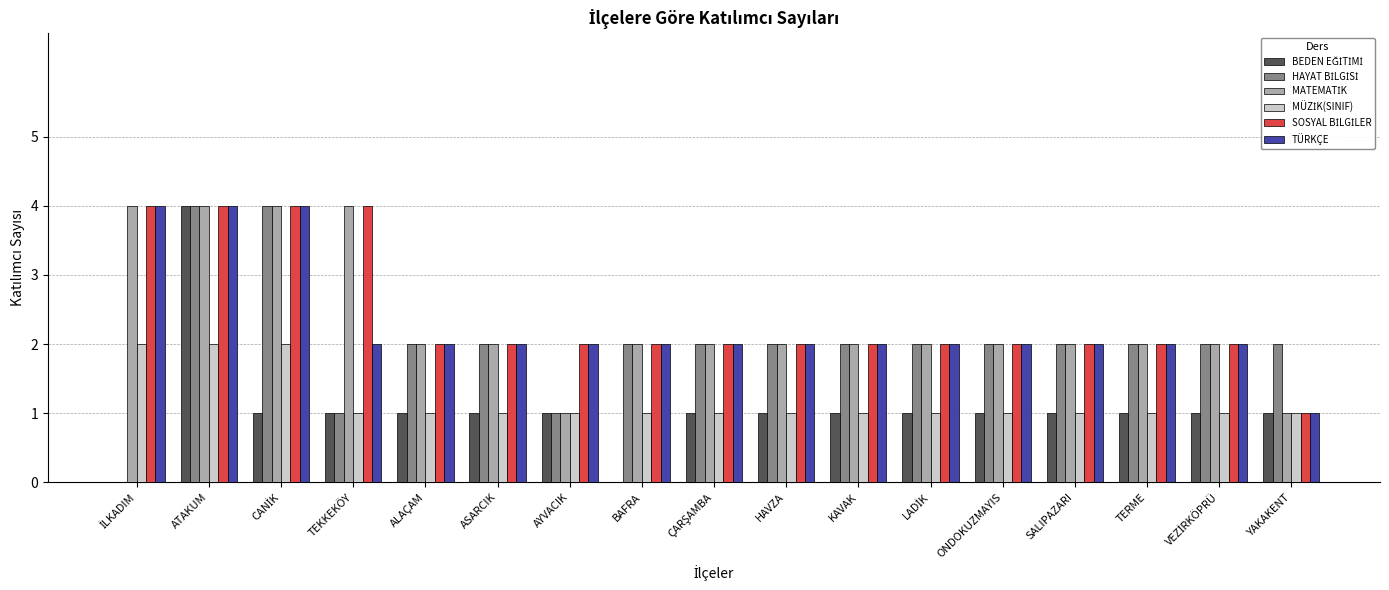

What is the total value across all series at KAVAK?

10